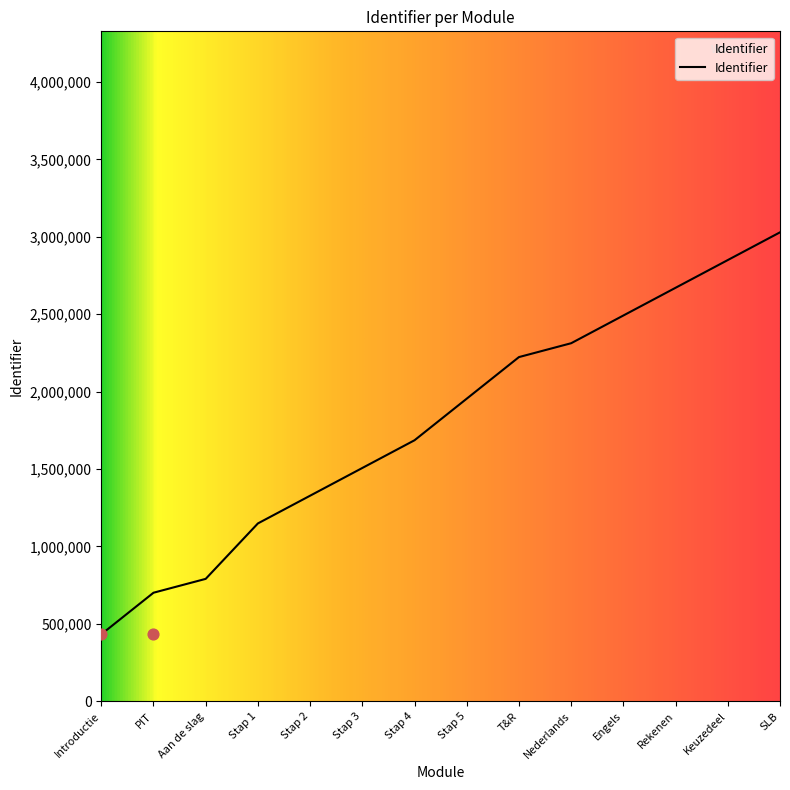

What is the ratio of the value at SLB to the value at Stap 4?

1.8